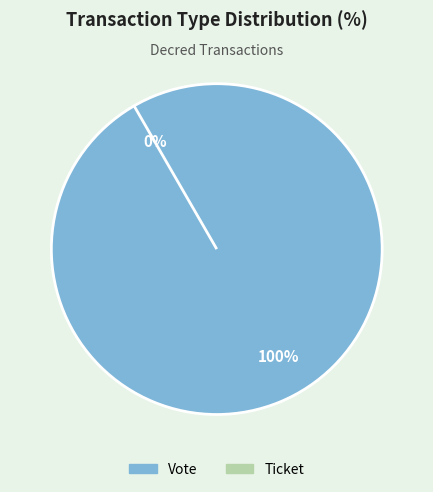

True or false: Ticket accounts for 0% of the total.

True